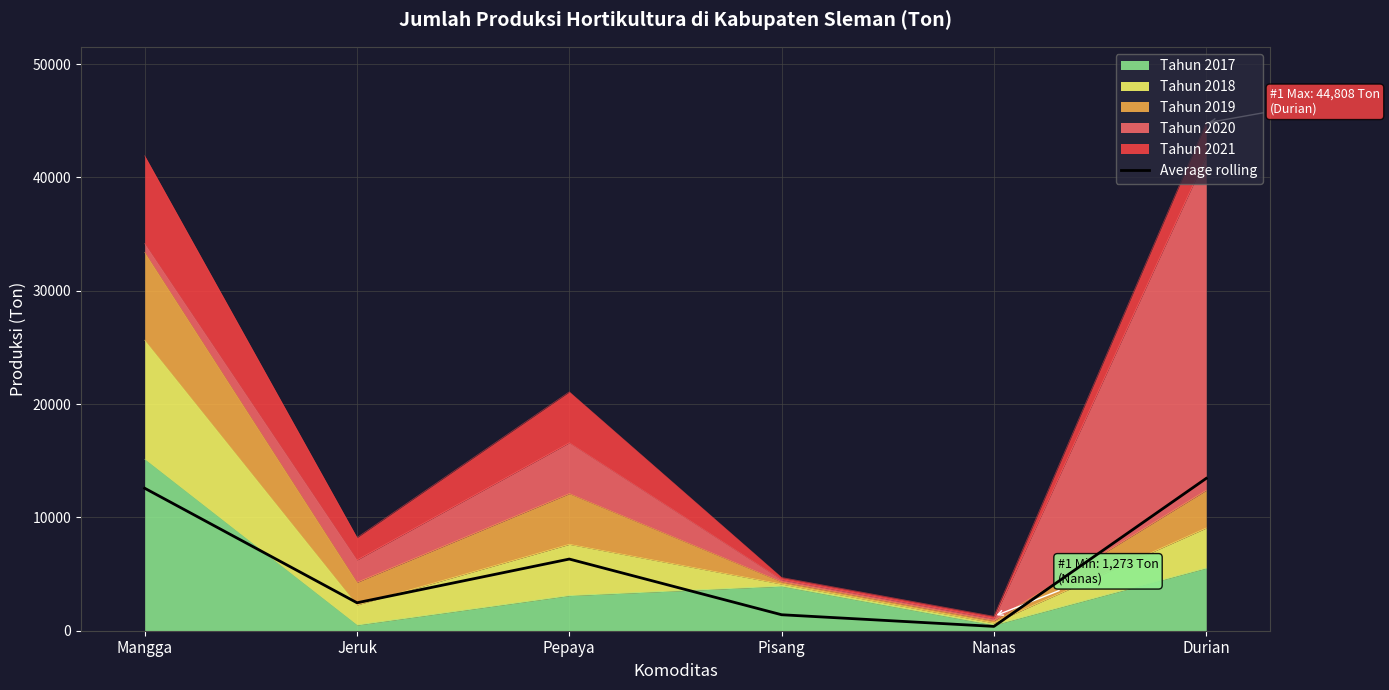

True or false: the data has more than 0 interior local peaks.

True